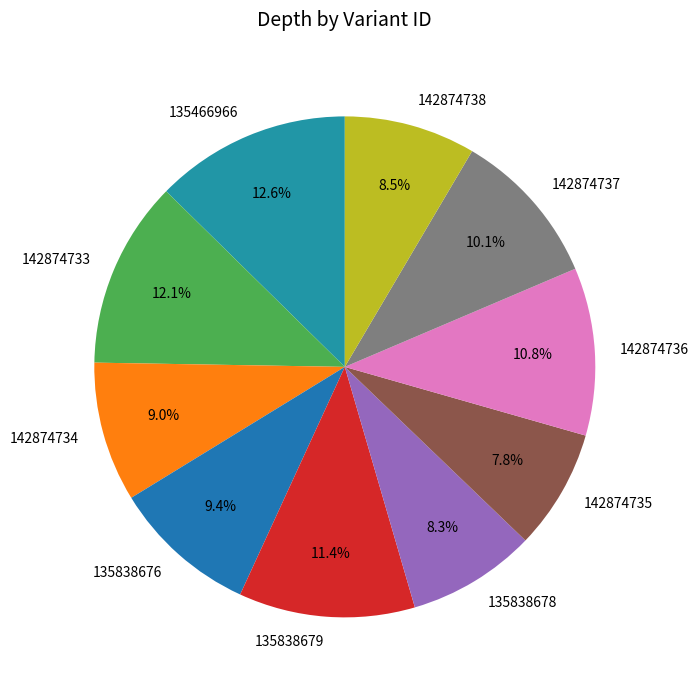

To the nearest percent, what percentage of the pie is 142874734?

9%